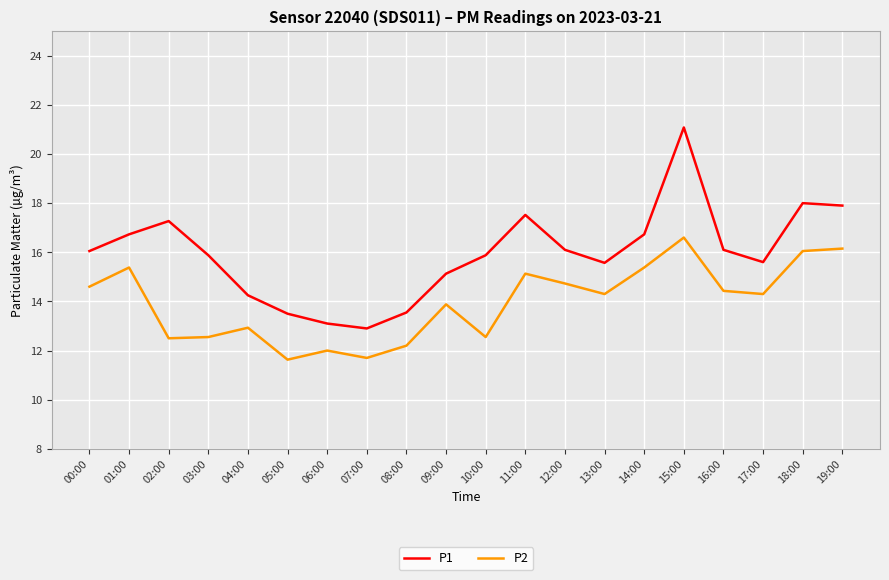

Is this an area chart (filled region under the line)?

No